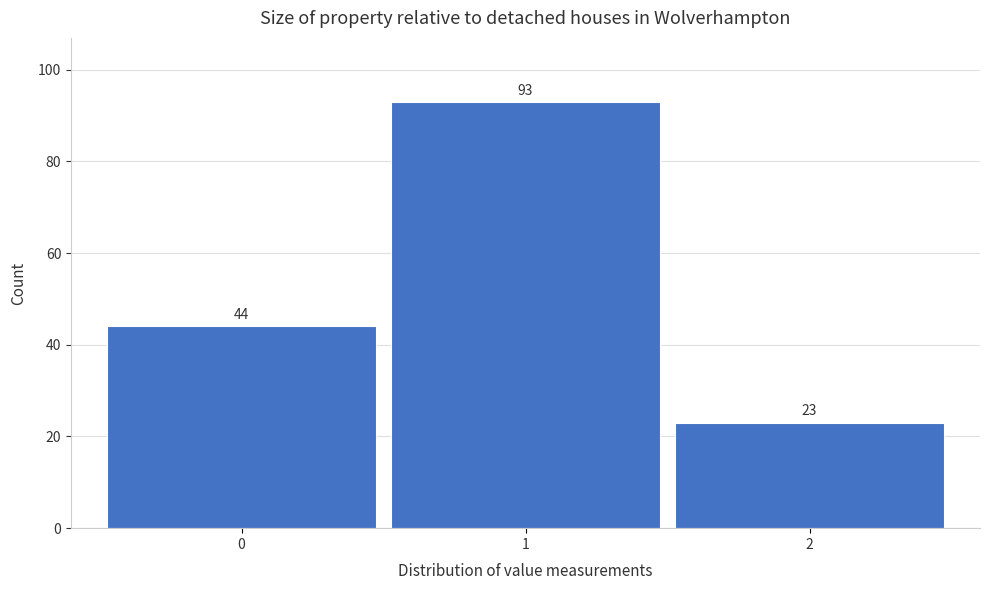

Reading left to right, what are all the values shown in this chart?

44	93	23